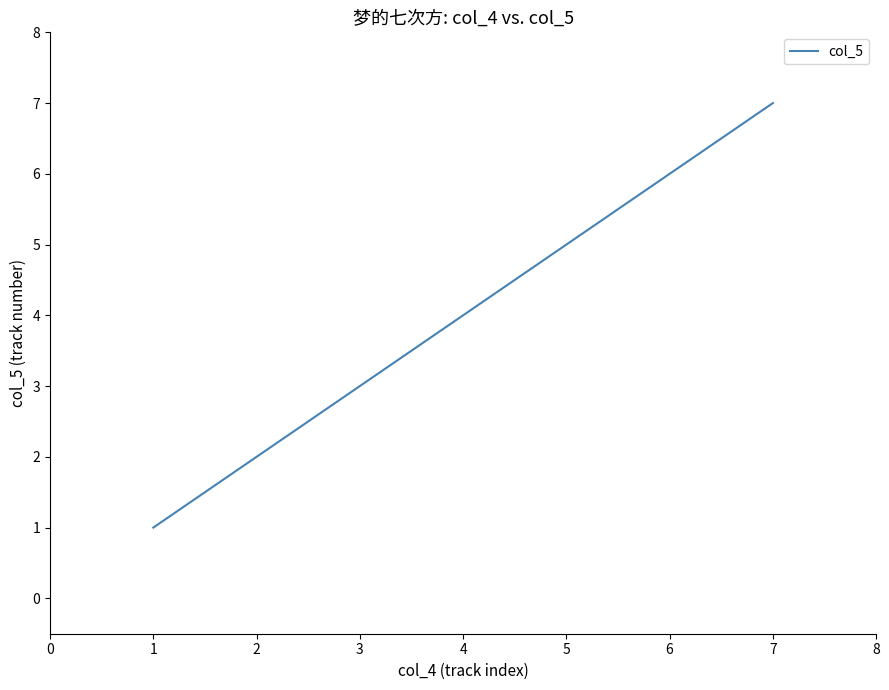

True or false: the data shows 5 at 3.

False